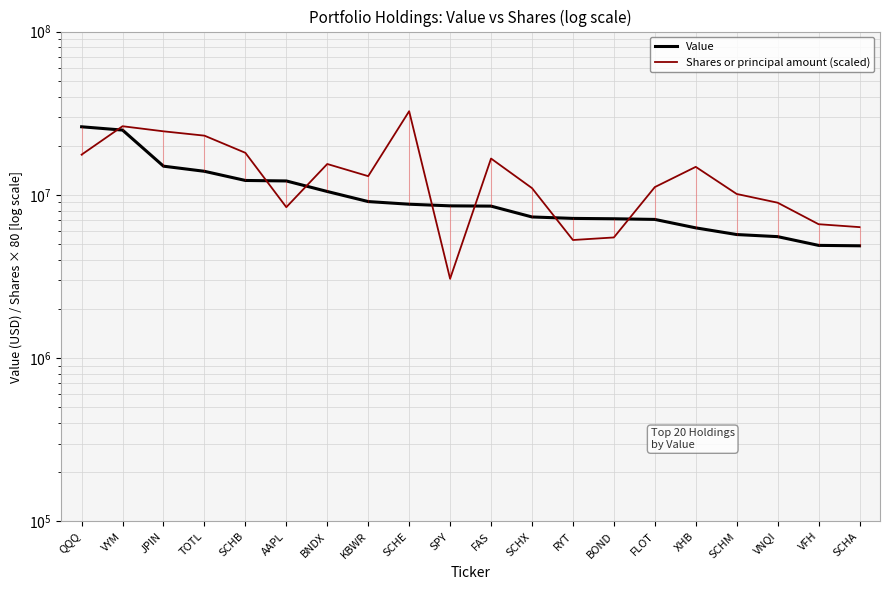

What is the sum of all Shares or principal amount (scaled) values?

278525120